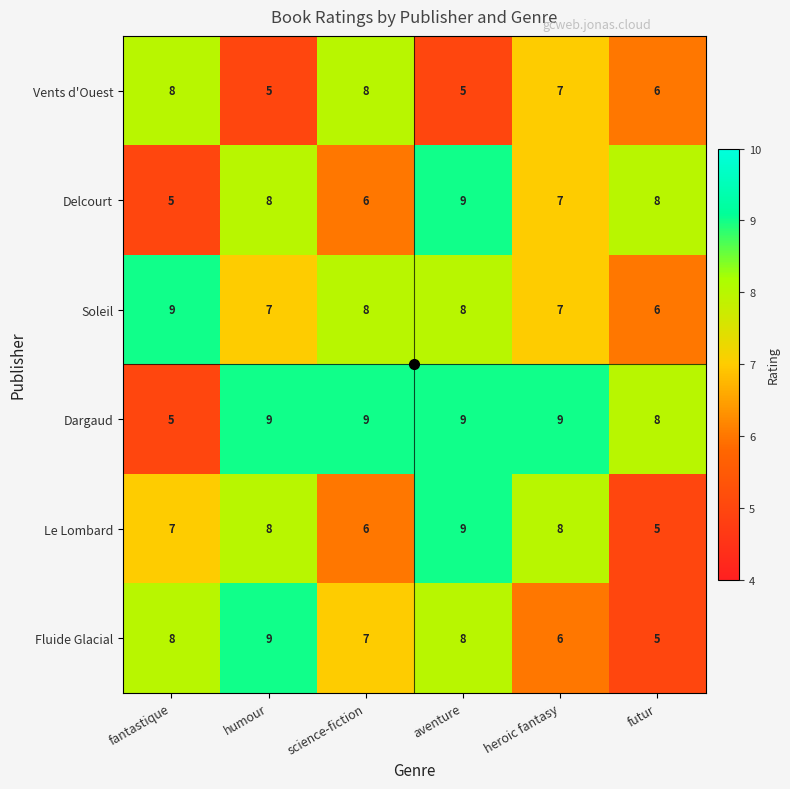

What is the spread (max minus min) of values at aventure?

4